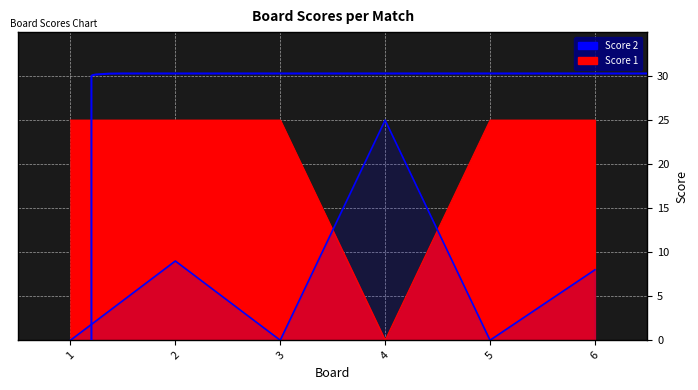

What is the difference between the highest and lowest values at 2?

16